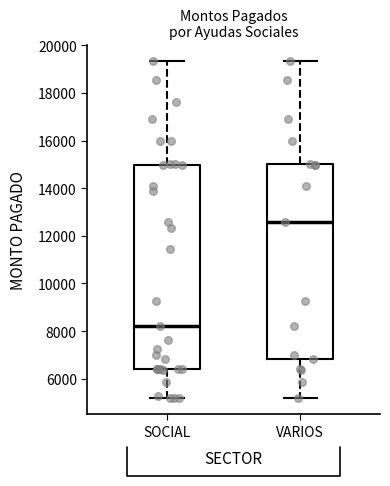

Reading left to right, transcribe this box plot: for each box, give where its median line is, the range the box spans, and where its two whiskers end, as read against the y-axis. The values are not printed on the chart, so give them approximately, as read against the axis.

SOCIAL: median 8200, box 6400 to 15000, whiskers 5200 to 19400
VARIOS: median 12600, box 6800 to 15000, whiskers 5200 to 19400